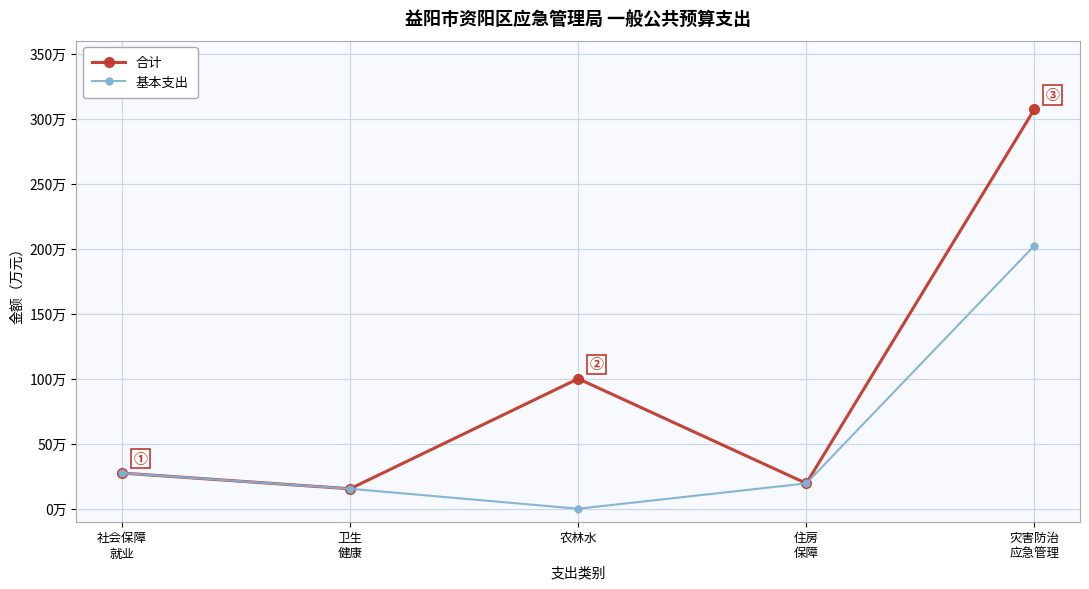

Reading left to right, what are all the values shown in this chart?

合计: 27.4	15.3	100.0	19.5	307.2
基本支出: 27.4	15.3	0.0	19.5	202.4